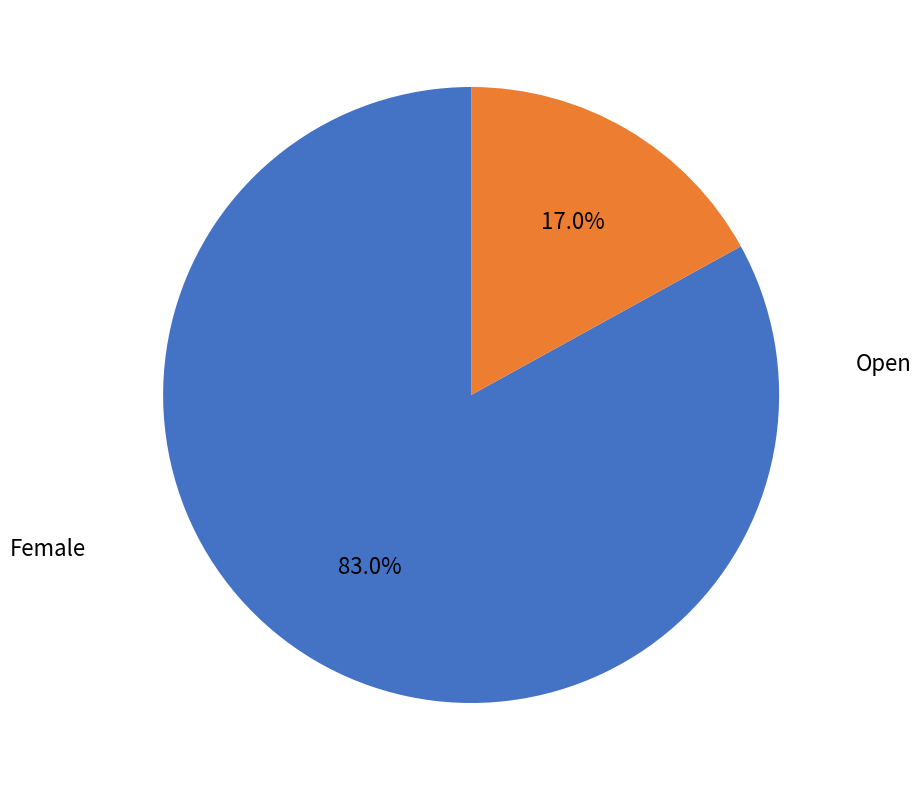

Do Female and Open together represent more than half of the pie?

Yes